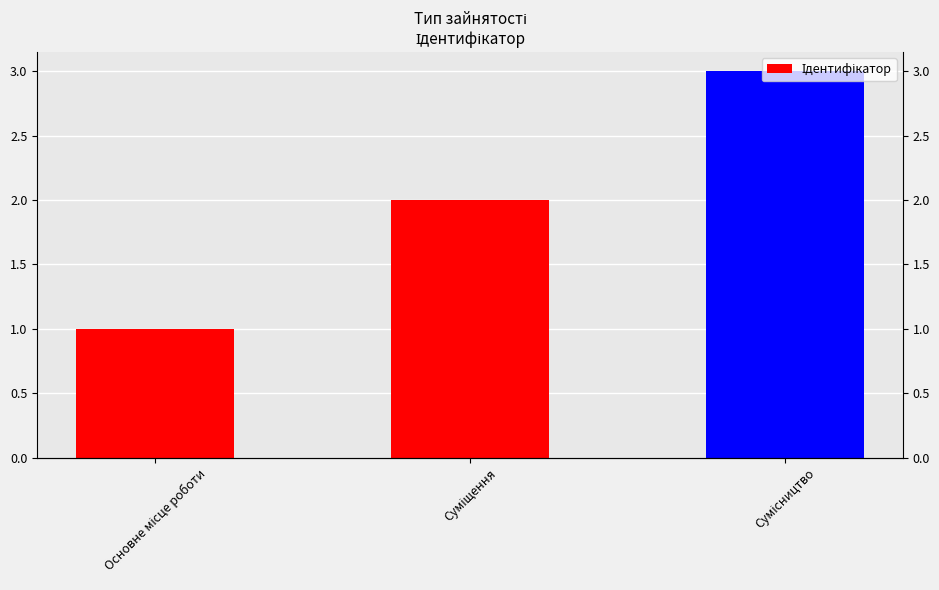

Are the bars grouped side by side (vs. stacked)?

No